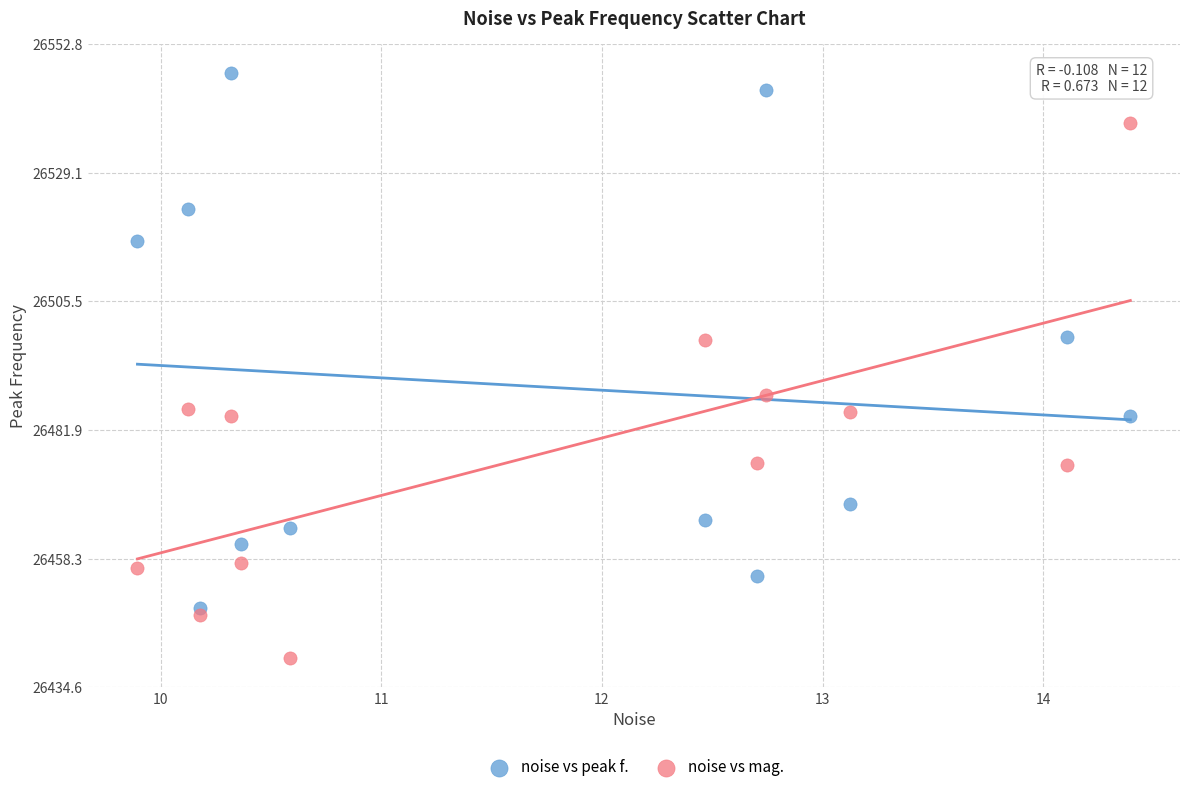

Which series contains the highest Y value?

noise vs peak f.